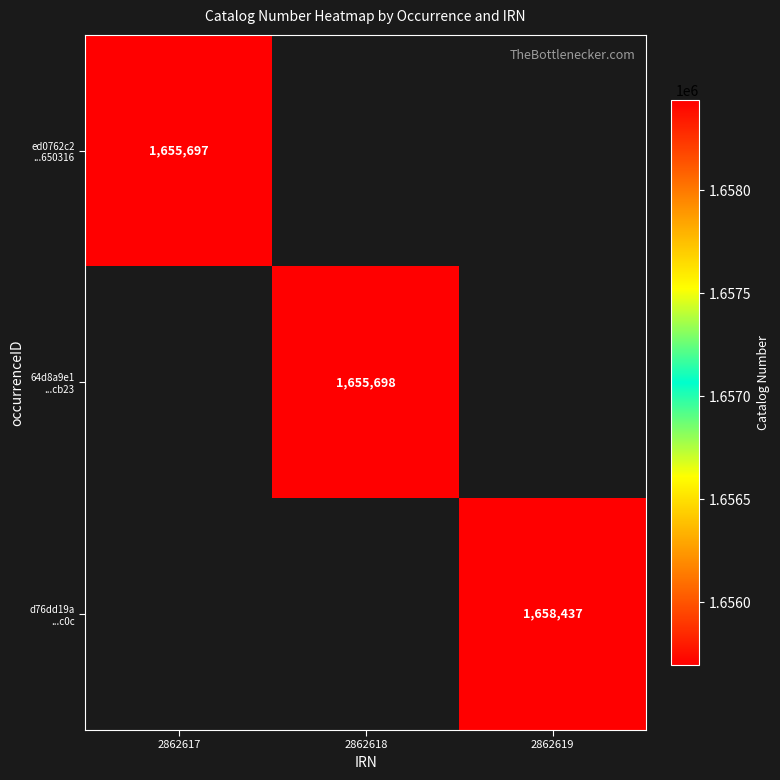

At which label does ed0762c2 ...650316 reach its peak?

2862617